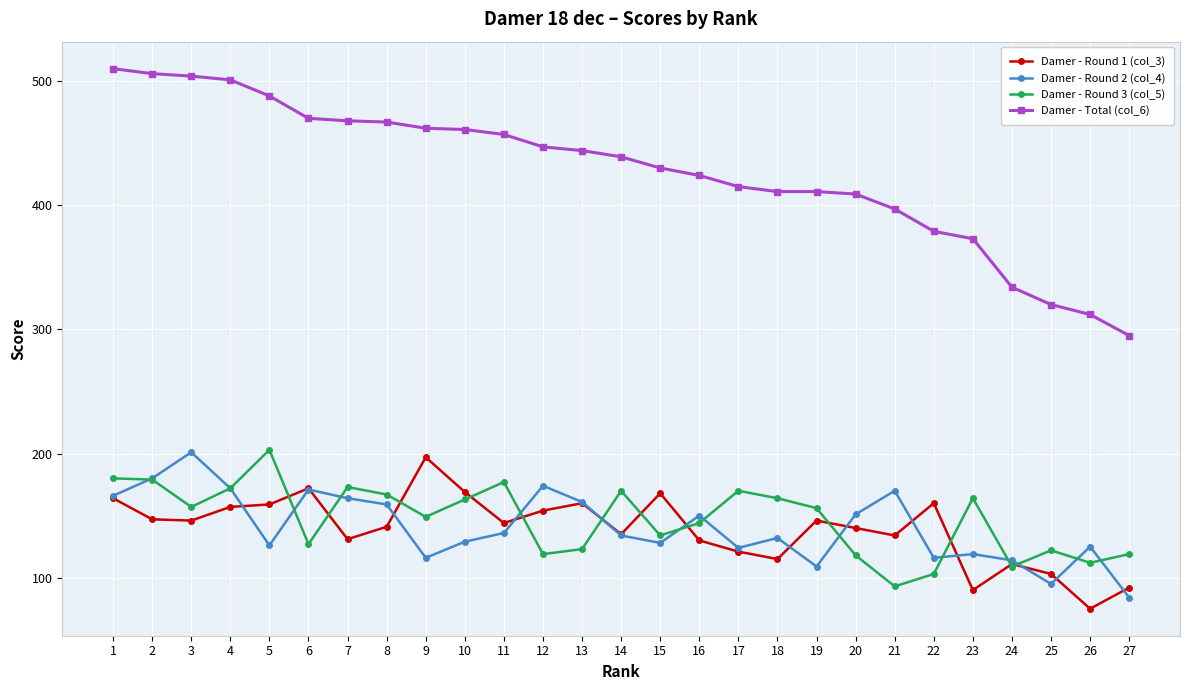

What is the value of the Damer - Round 1 (col_3) point at the 12th from the left?

154